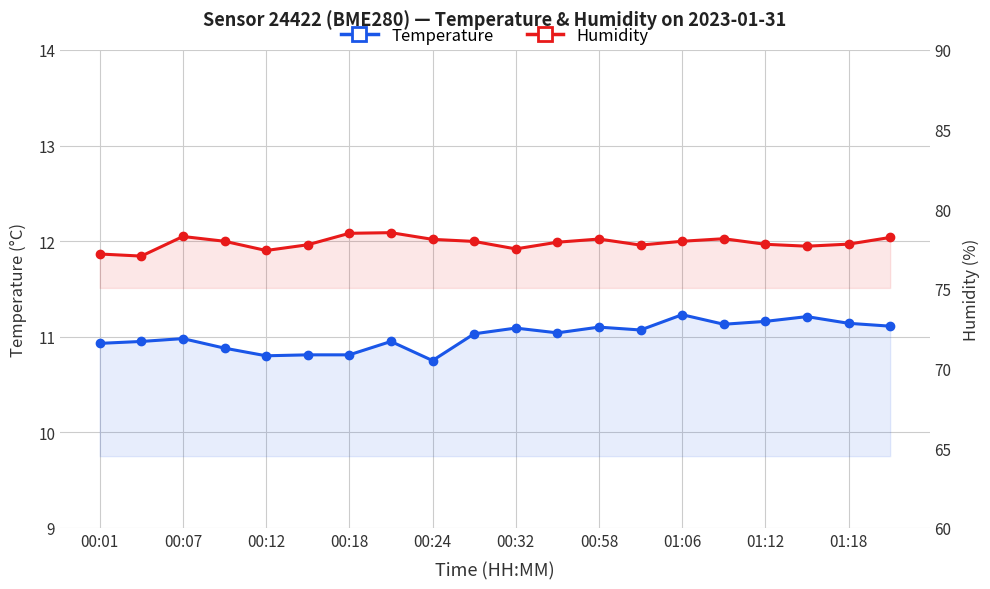

List the series in order of their peak value, highest first.

Humidity, Temperature